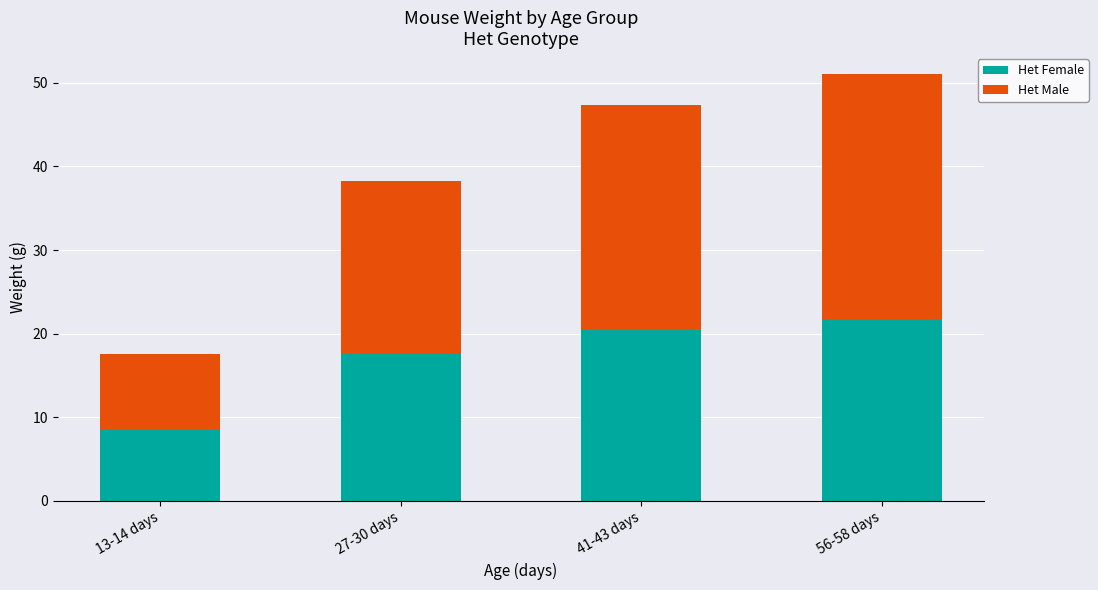

At which label does Het Female reach its minimum?

13-14 days